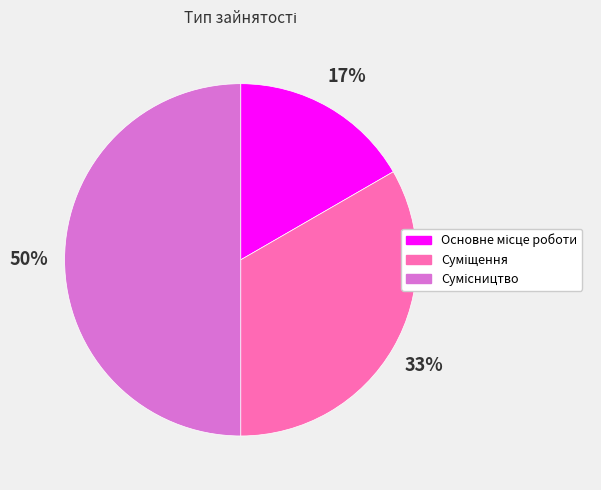

To the nearest percent, what is the average slice percentage?

33%